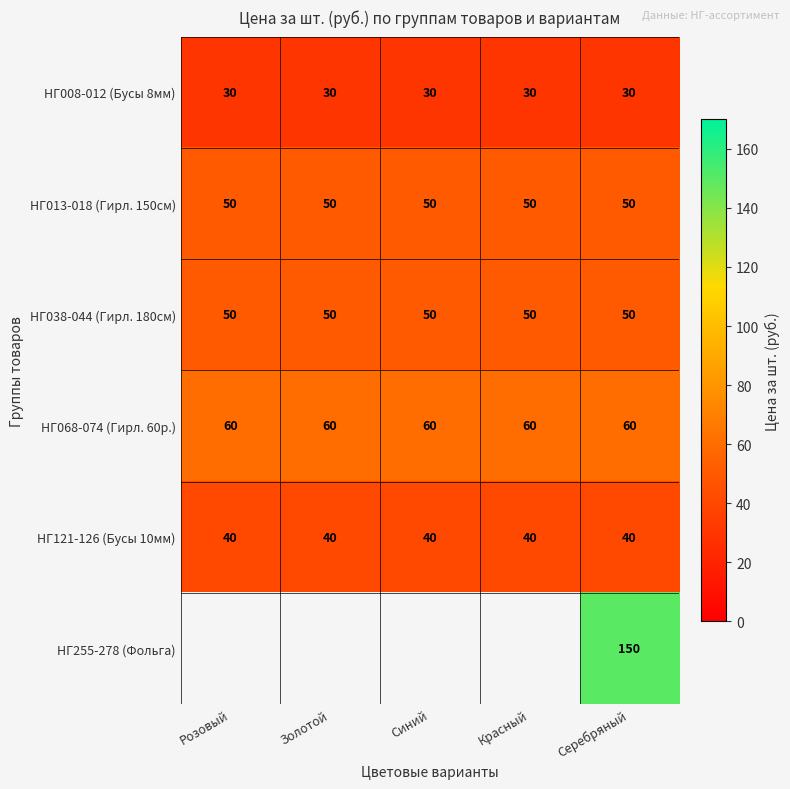

What is the maximum value for НГ038-044 (Гирл. 180см)?

50